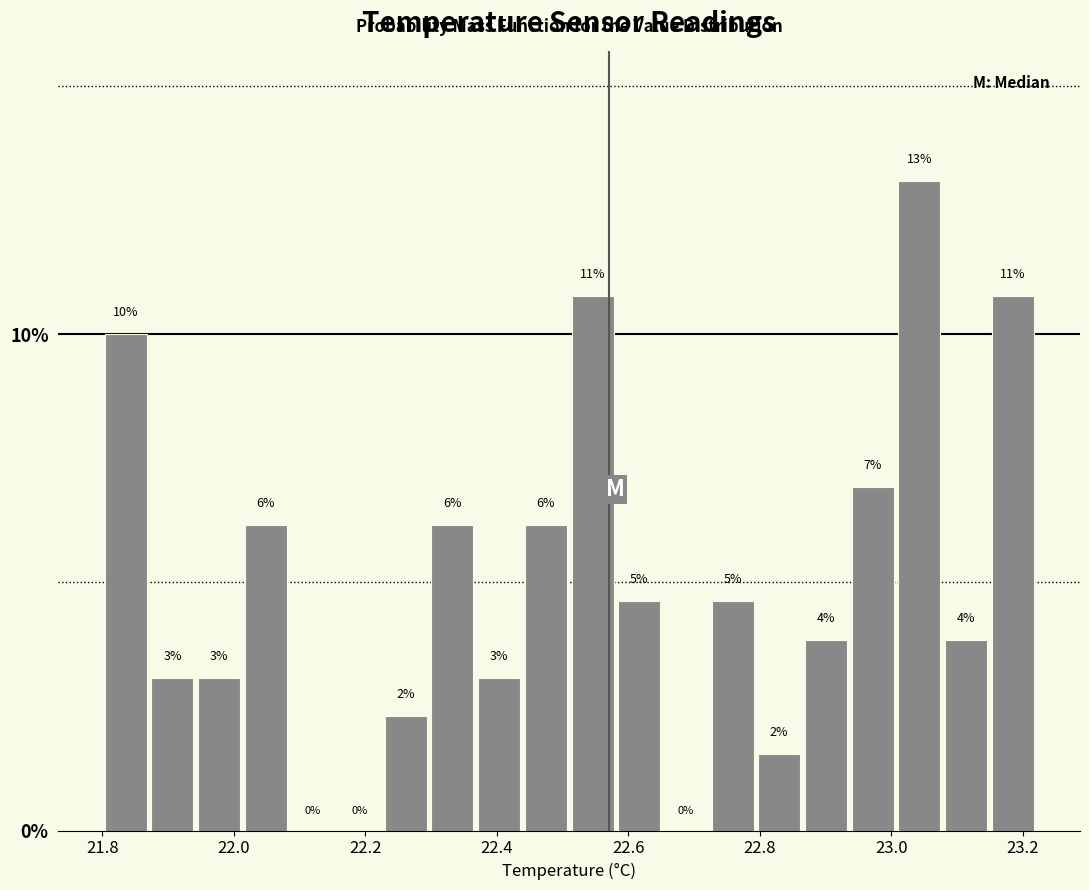

Around what value on the x-axis is the tallest bar? Give the approximate position of its centre, as read against the axis.

23.04